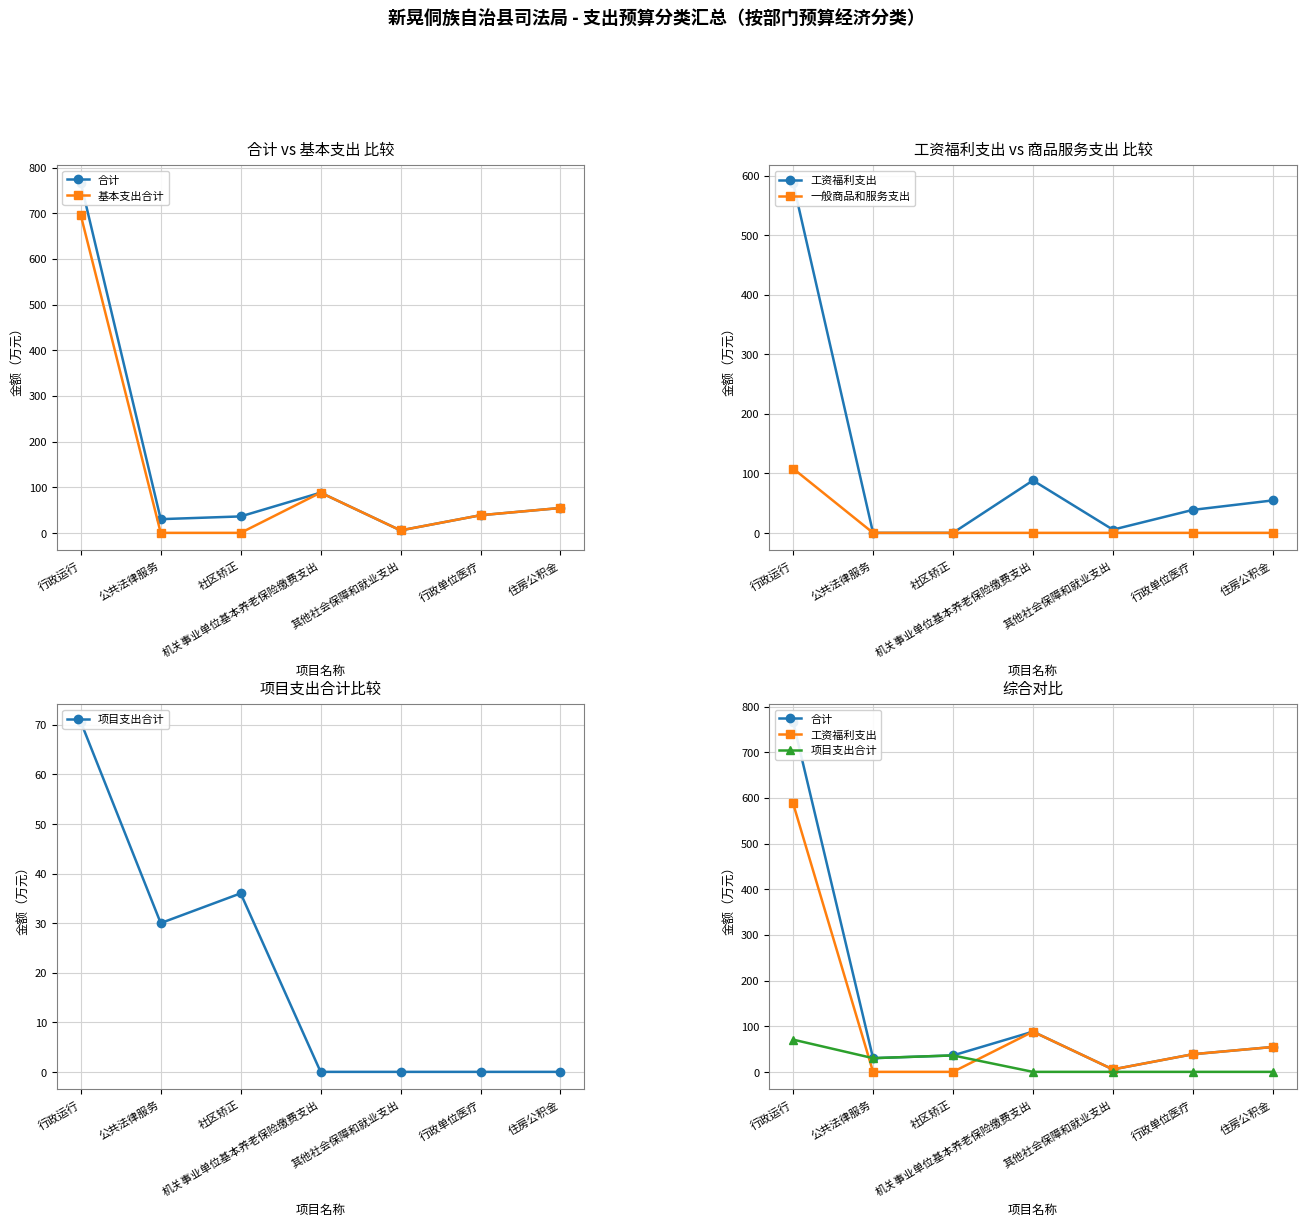

What value does the 工资福利支出 series have at 机关事业单位基本养老保险缴费支出?

88.1